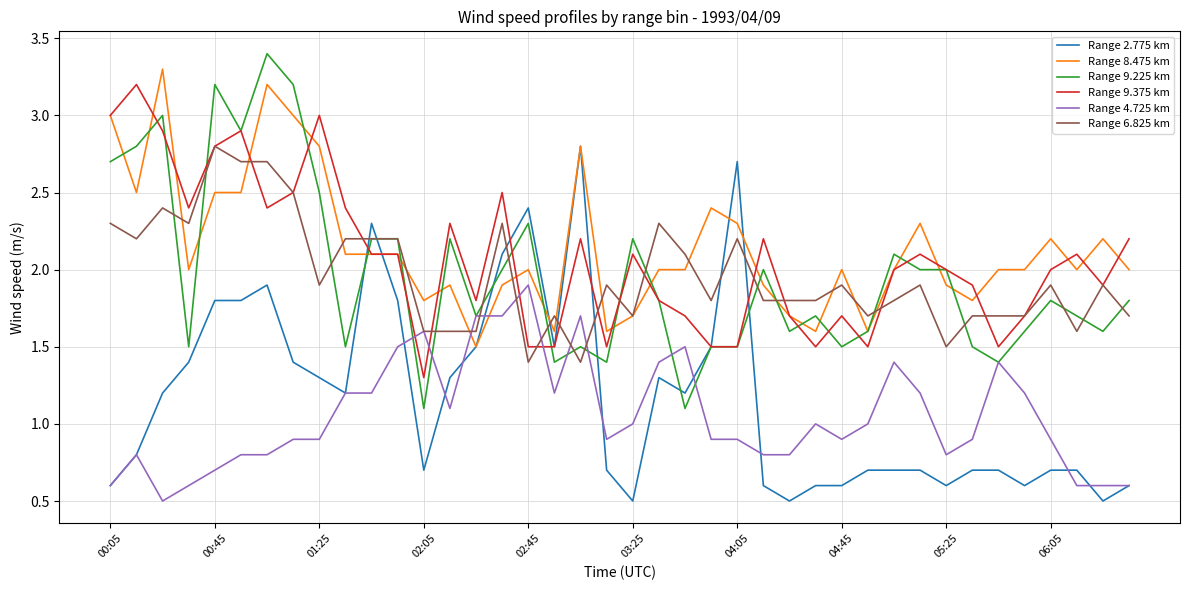

What is the smallest value displayed?

0.5